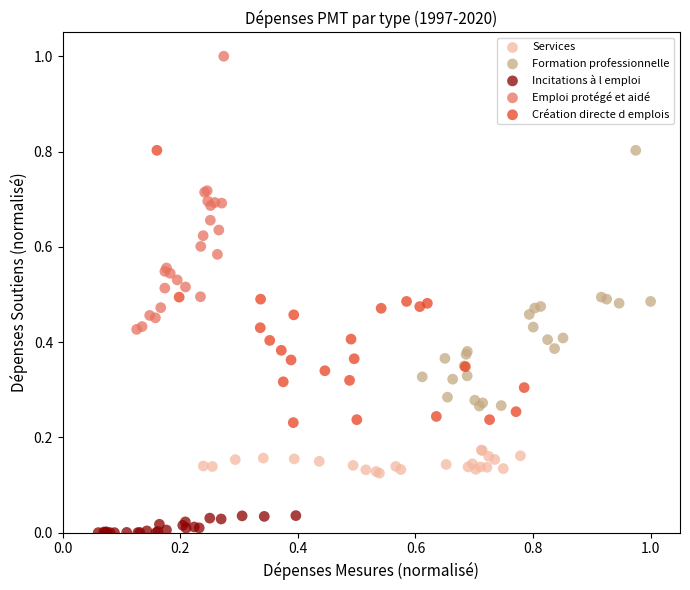

Which series contains the lowest Y value?

Incitations à l emploi